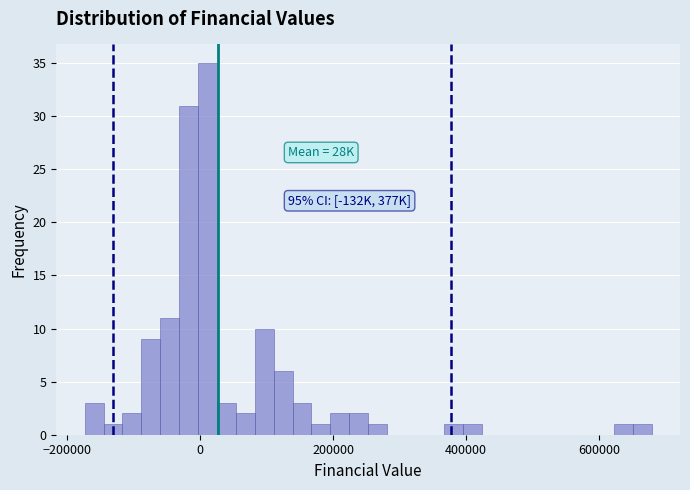

Around what value on the x-axis is the tallest bar? Give the approximate position of its centre, as read against the axis.

20000